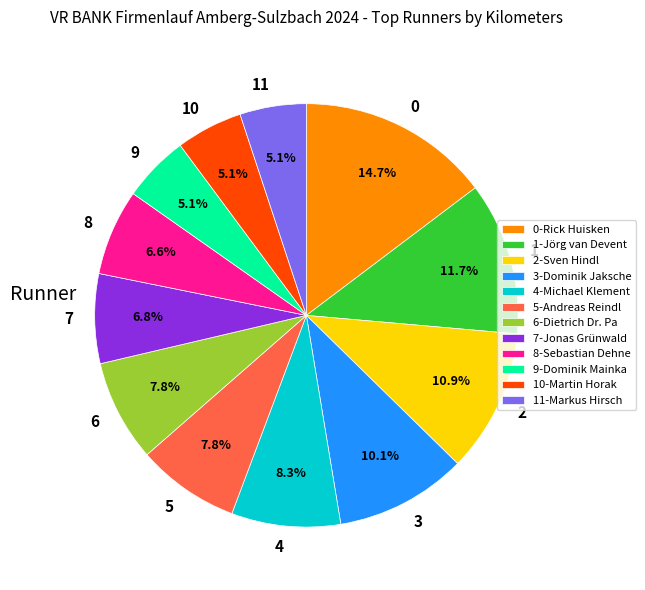

Count the number of slices in the pie.

12